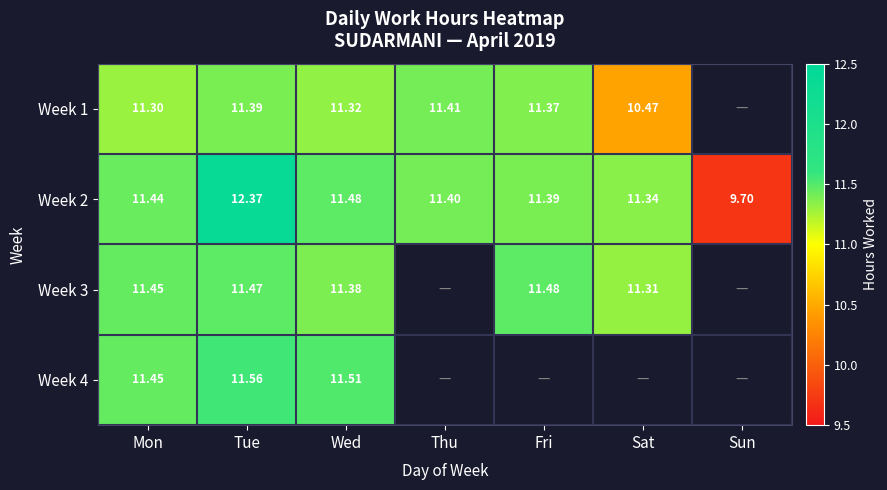

The Week 3 series shows 11.4 at Wed. True or false?

True